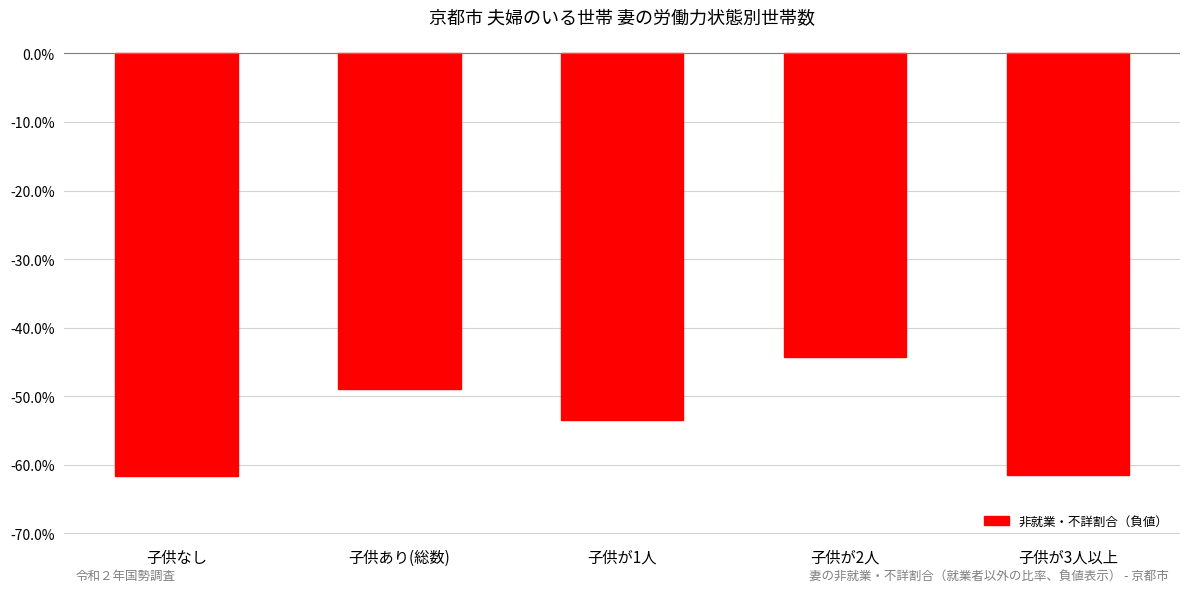

Is it true that the value at 子供が3人以上 is -61.5?

True